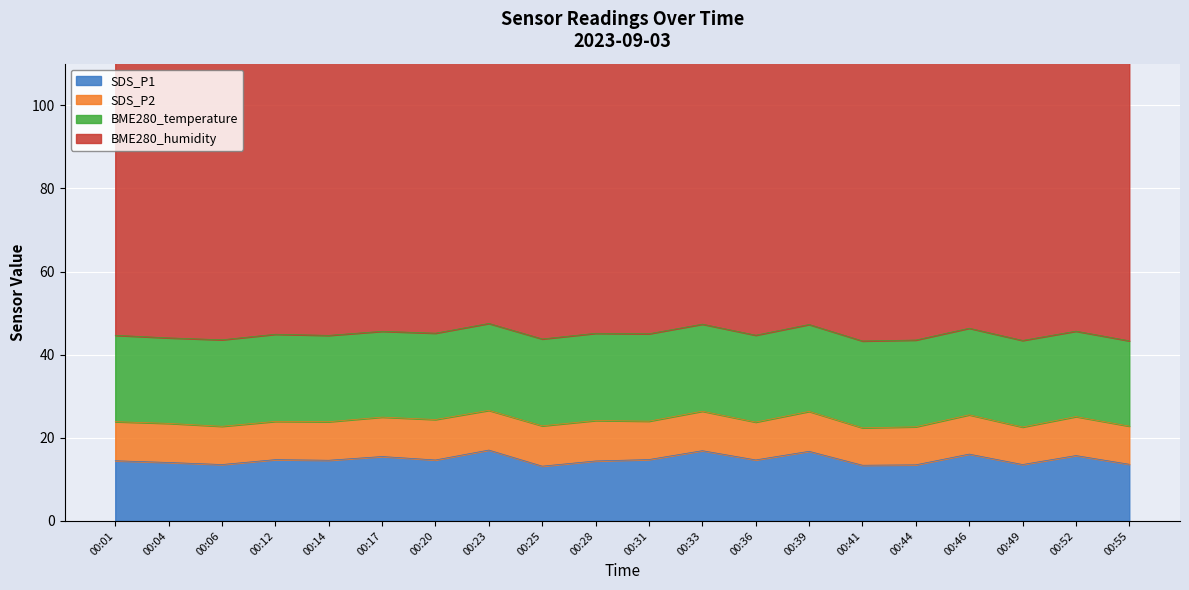

At how many categories does at least one series exceed 63?

20